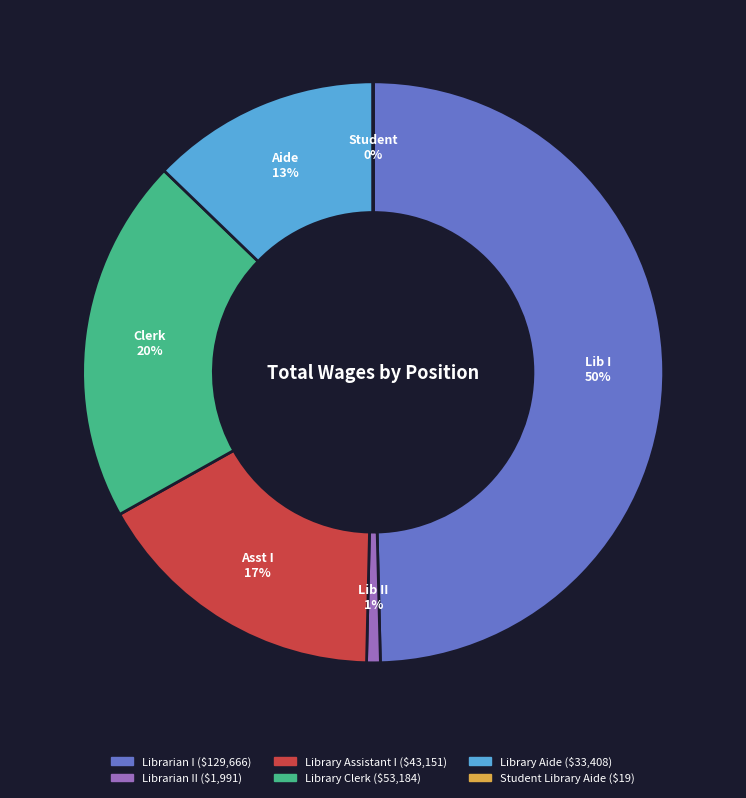

To the nearest percent, what is the average slice percentage?

17%